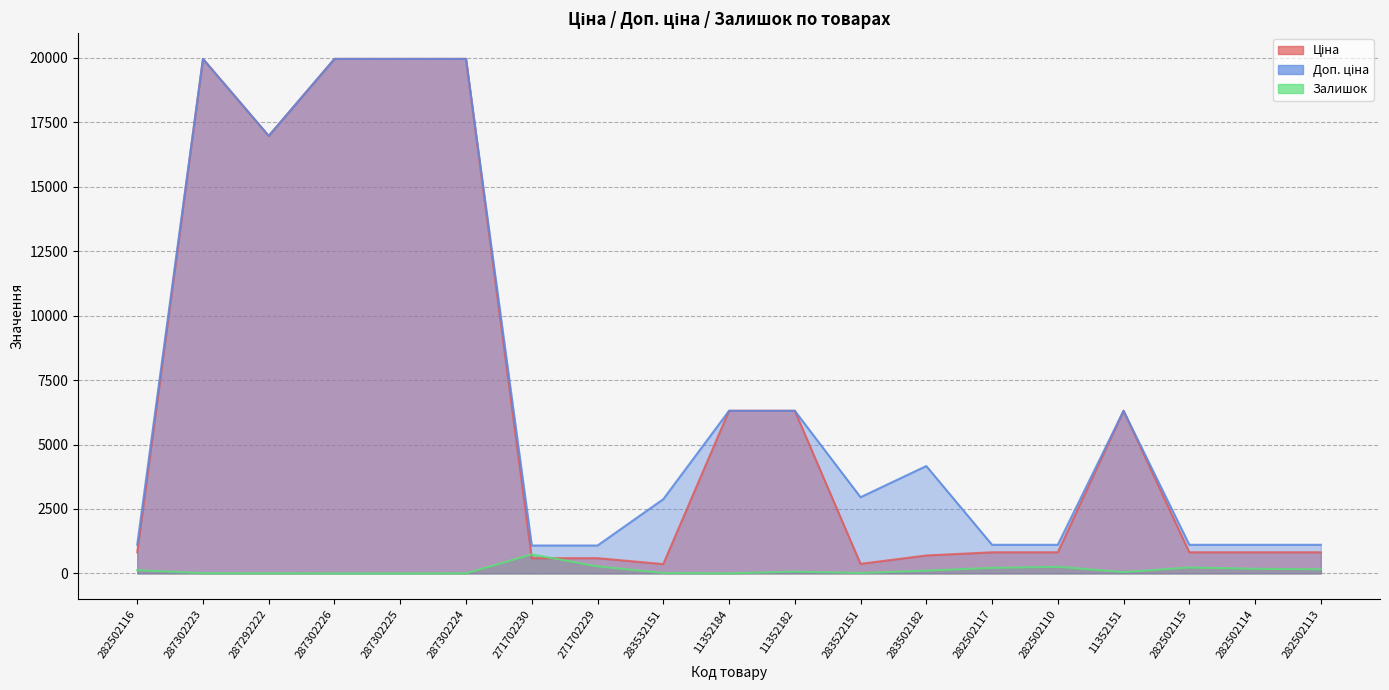

Reading left to right, transcribe all the data shown in this chart.

Ціна: 818.5	19964.2	16976.3	19964.2	19964.2	19964.2	589.9	589.9	359.9	6308.8	6308.8	369.5	694.3	818.5	818.5	6308.8	818.5	818.5	818.5
Доп. ціна: 1109.2	19964.2	16976.3	19964.2	19964.2	19964.2	1081.7	1081.7	2878.8	6308.8	6308.8	2955.8	4165.6	1109.2	1109.2	6308.8	1109.2	1109.2	1109.2
Залишок: 125.0	7.0	5.0	0.0	0.0	3.0	736.0	273.0	15.0	2.0	68.0	15.0	106.0	215.0	256.0	49.0	229.0	178.0	159.0